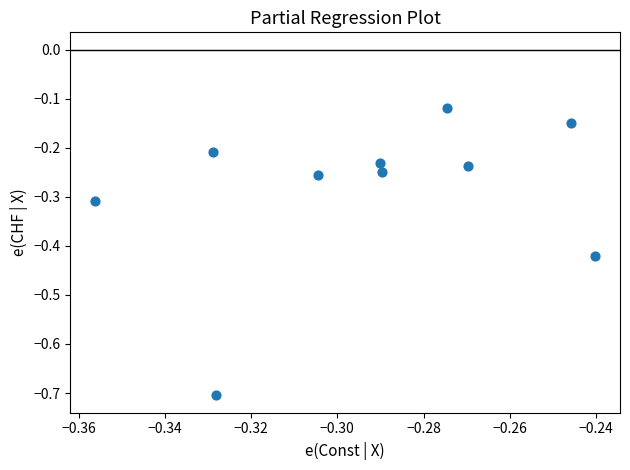

What is the range of Y values (max minus min)?

0.6